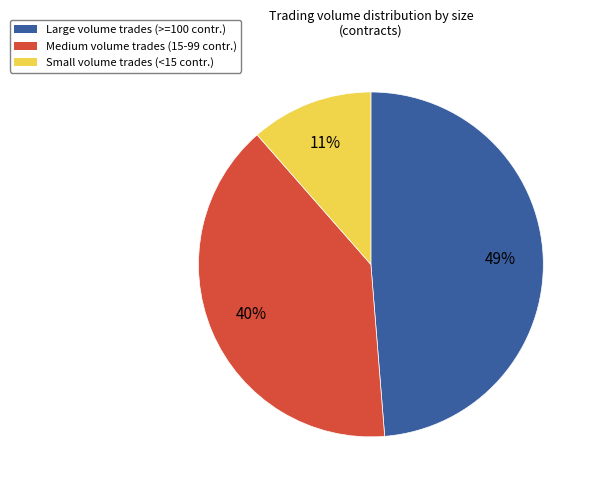

Is there any slice that represents more than half of the pie?

No